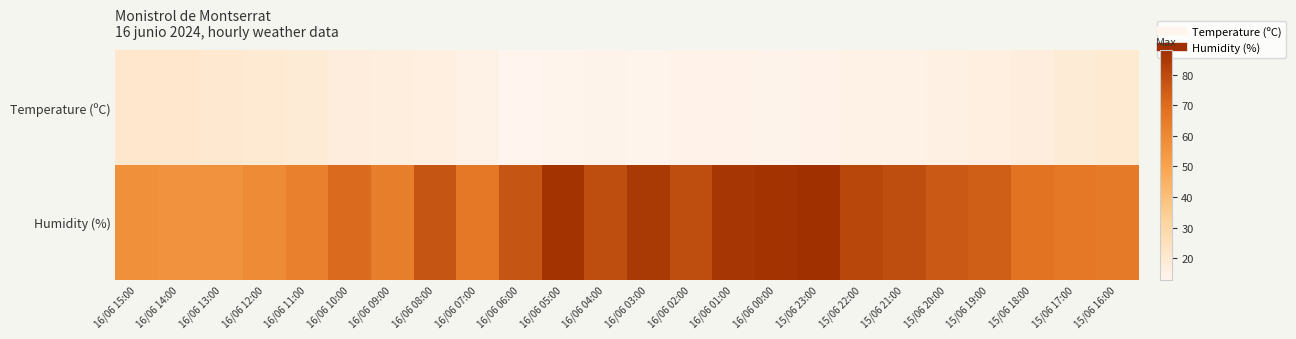

Count the number of categories in the chart.

24